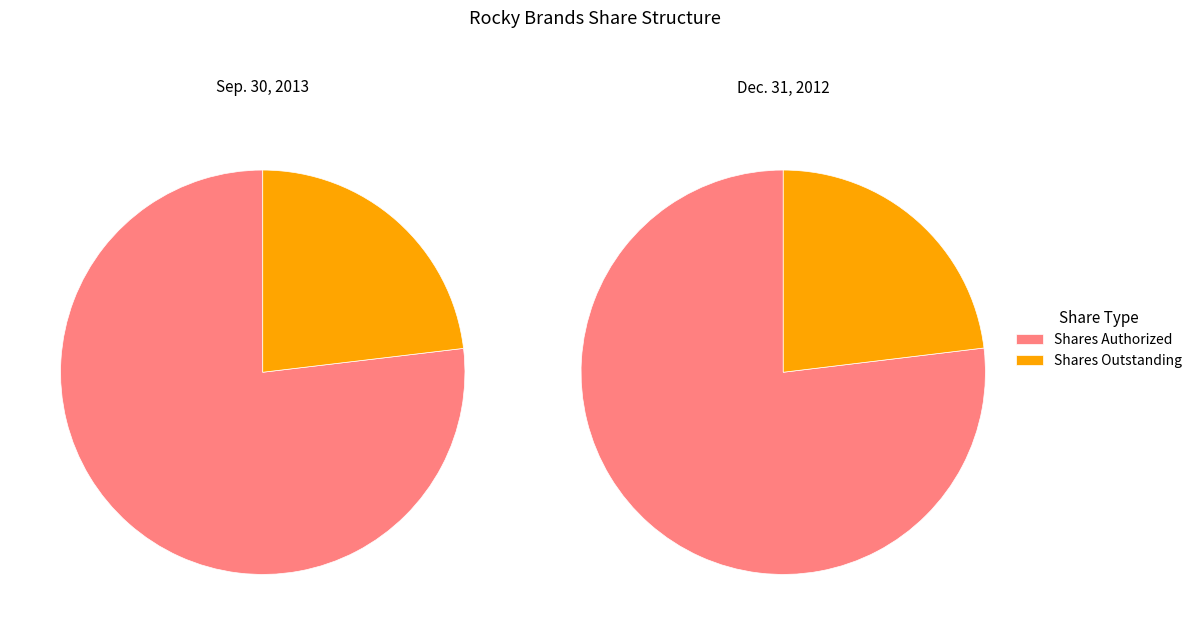

What is the smallest slice in the pie chart?

Shares Outstanding